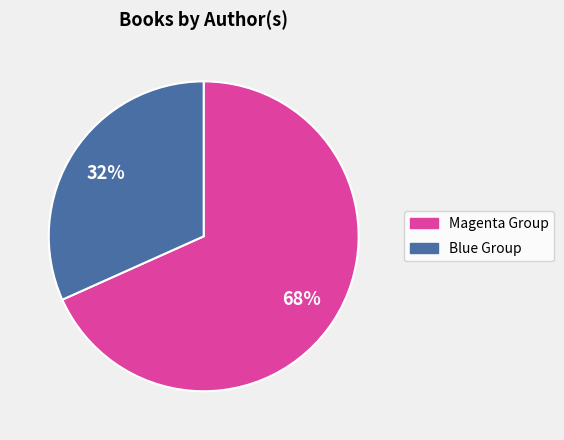

To the nearest percent, what is the combined percentage of Blue Group and Magenta Group?

100%